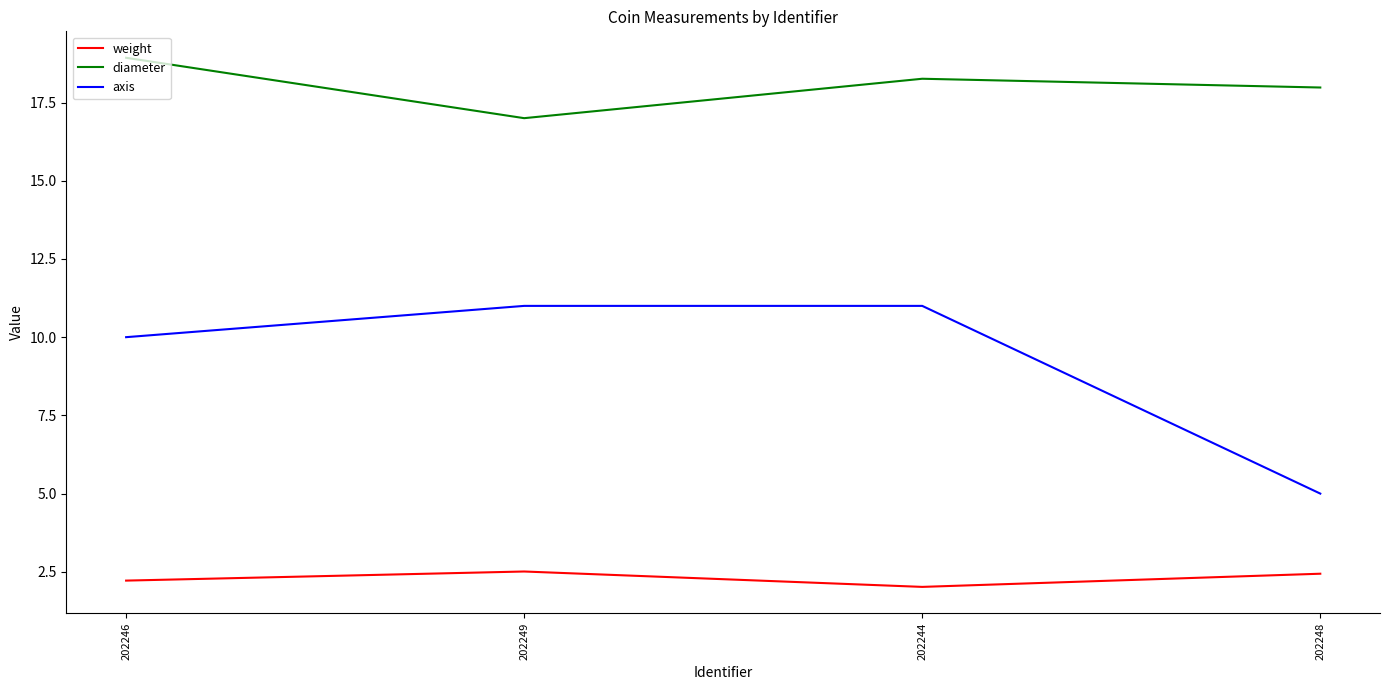

The diameter series shows 18.3 at 202244. True or false?

True